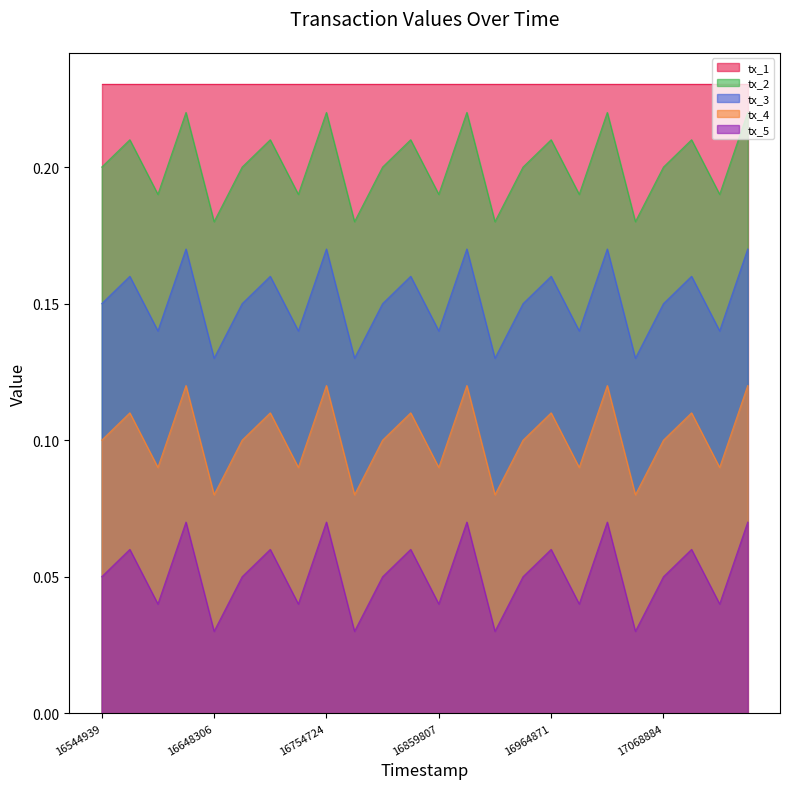

True or false: tx_2 and tx_5 intersect in this chart.

False